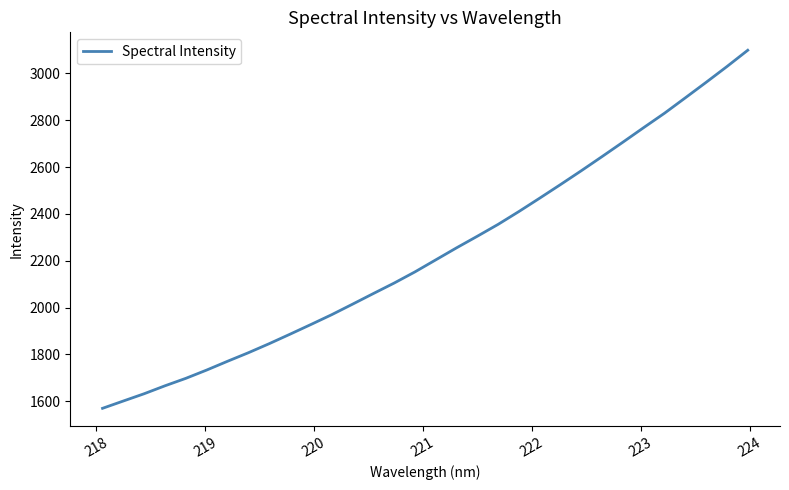

What is the maximum value shown in the chart?

3098.7